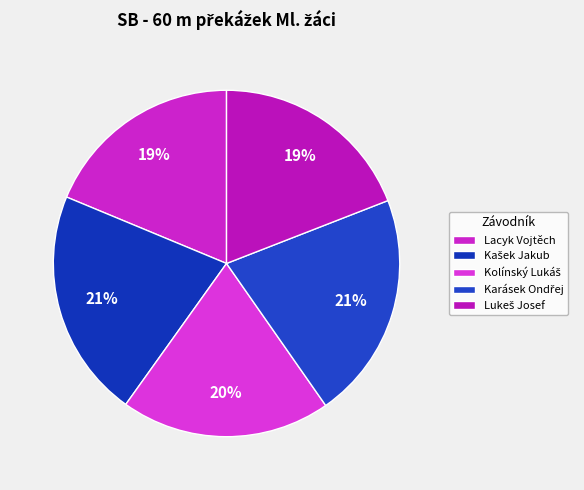

Between Karásek Ondřej and Lacyk Vojtěch, which is larger?

Karásek Ondřej